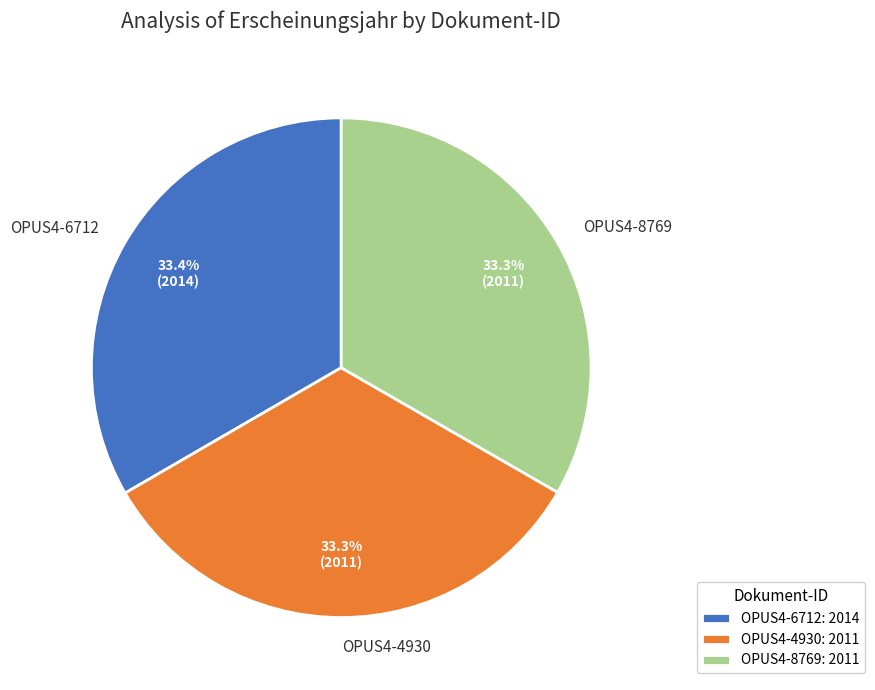

What portion of the pie excludes OPUS4-4930?

66.7%